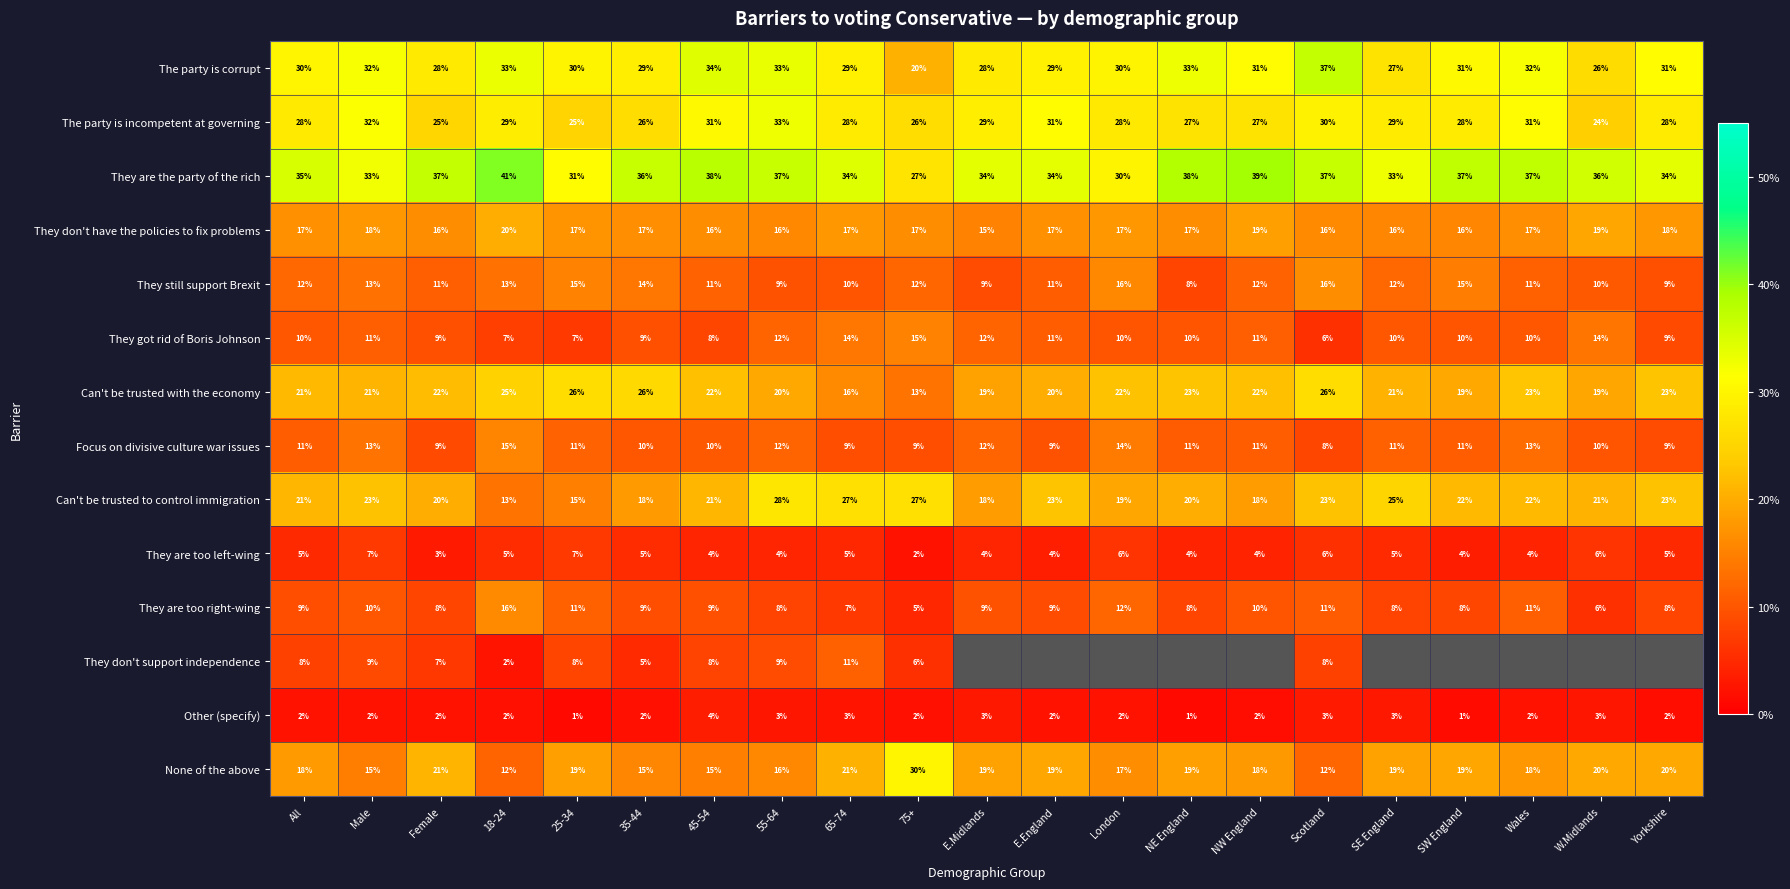

Read the They are the party of the rich value at 25-34, to the nearest 5.

30